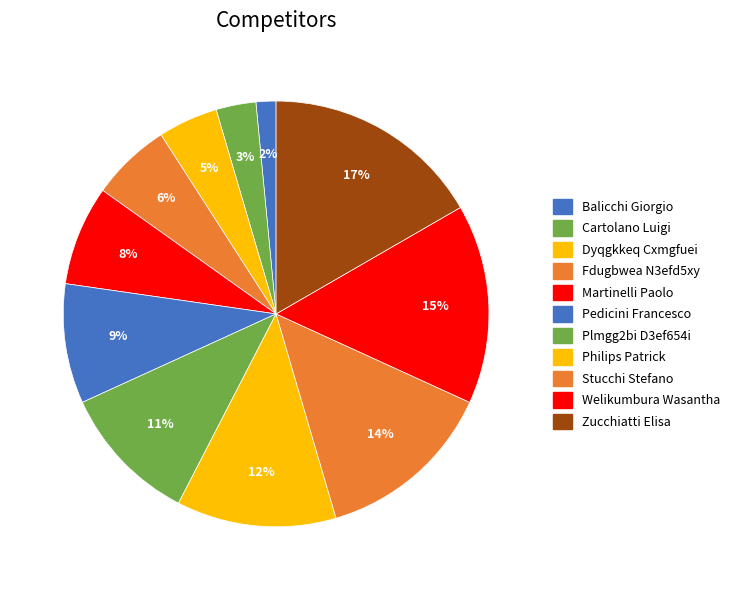

Which slice is the smallest?

Balicchi Giorgio